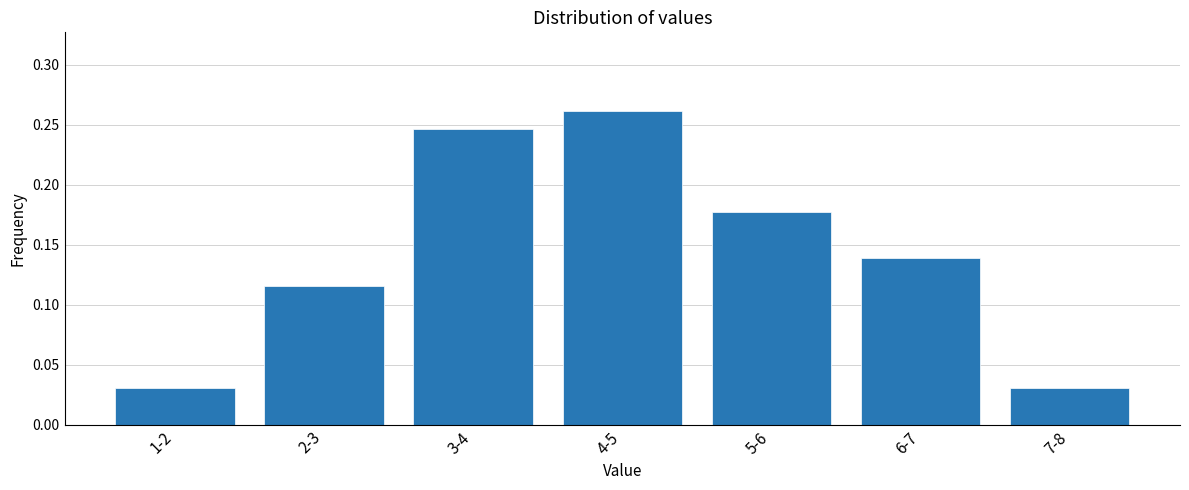

How many values are between 0 and 1?

7